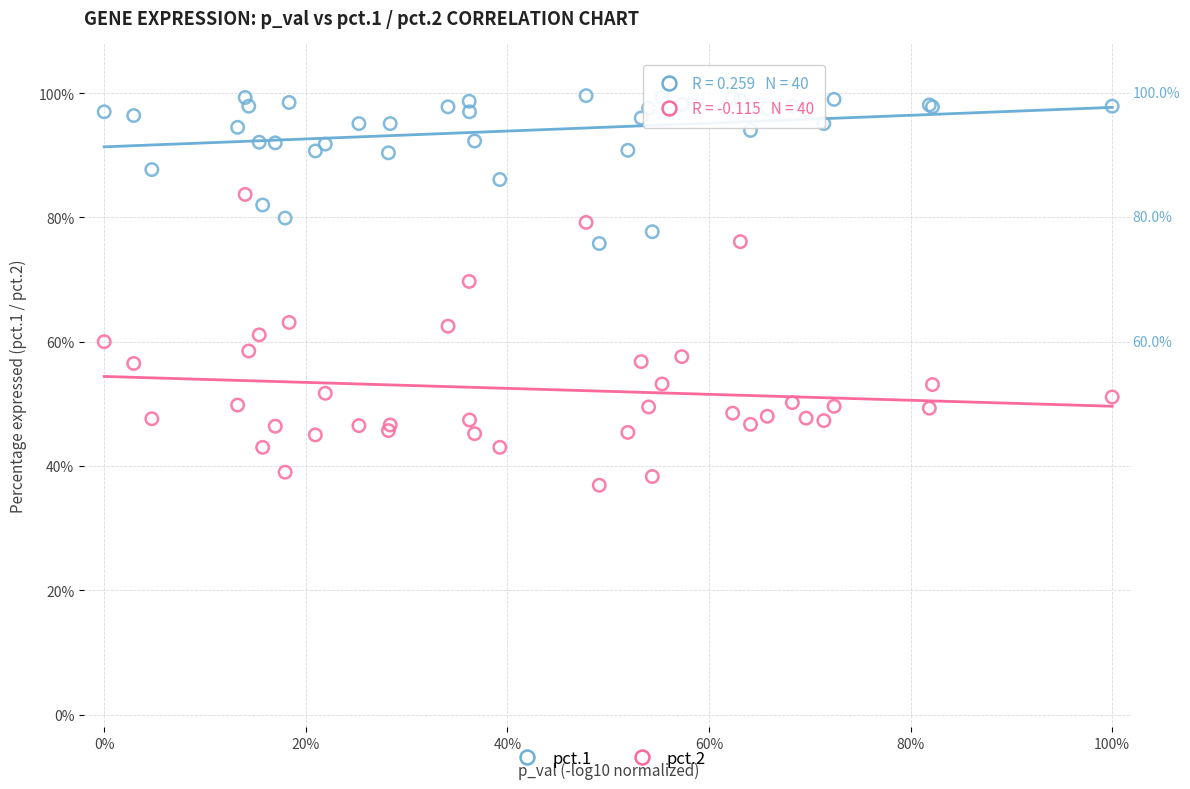

What are all the series names shown in the legend?

pct.1, pct.2